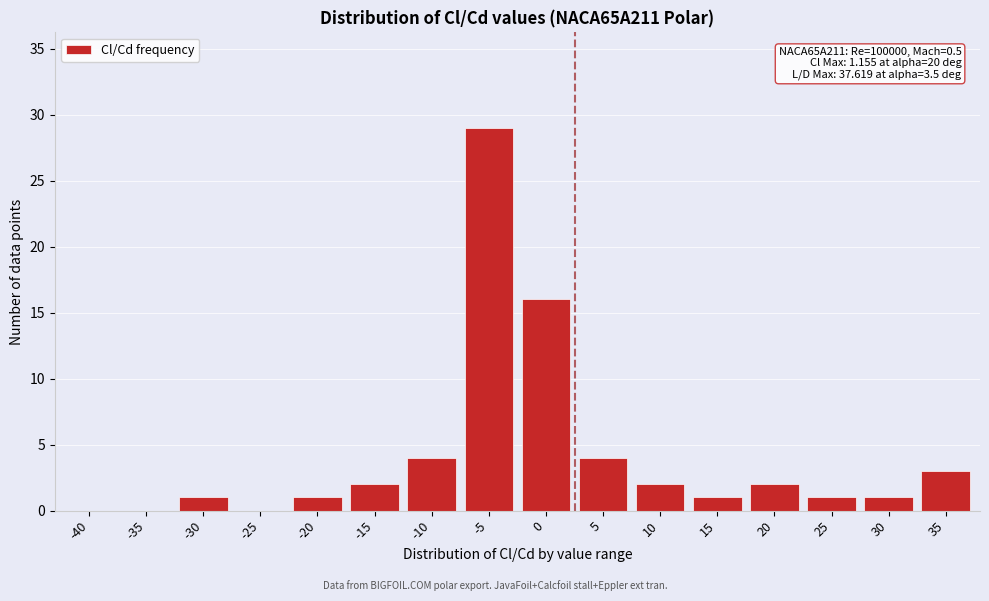

Reading left to right, transcribe all the data shown in this chart.

-40=0	-35=0	-30=1	-25=0	-20=1	-15=2	-10=4	-5=29	0=16	5=4	10=2	15=1	20=2	25=1	30=1	35=3